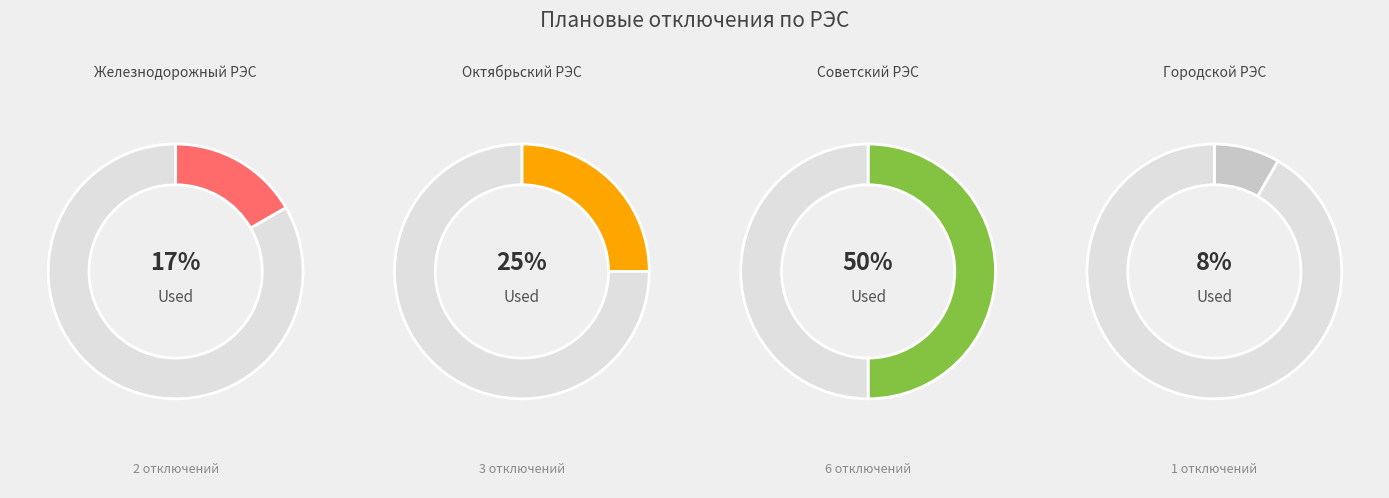

Is the sum of Октябрьский РЭС and Железнодорожный РЭС greater than half?

No